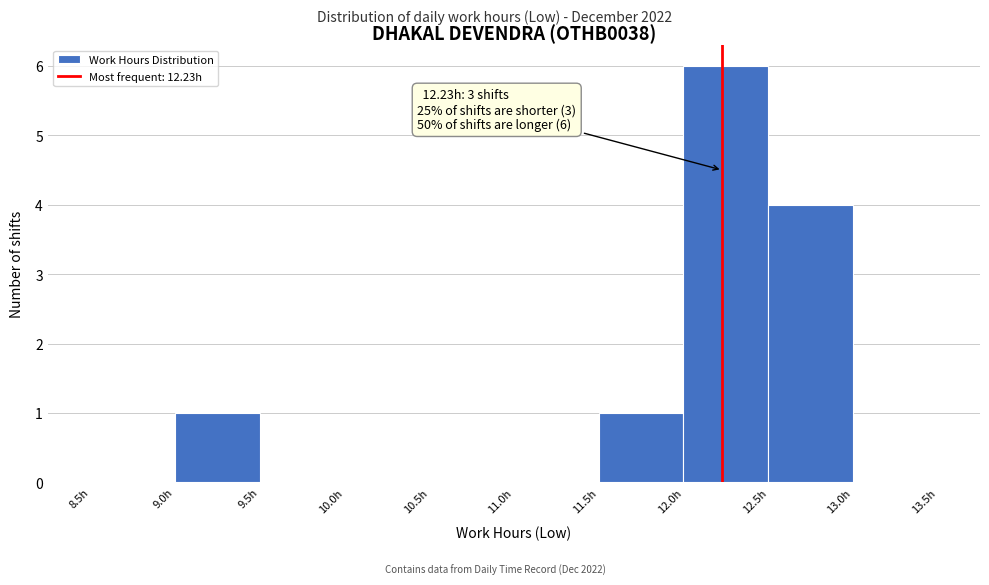

Which range on the x-axis has the tallest bar?

12.0 to 12.5